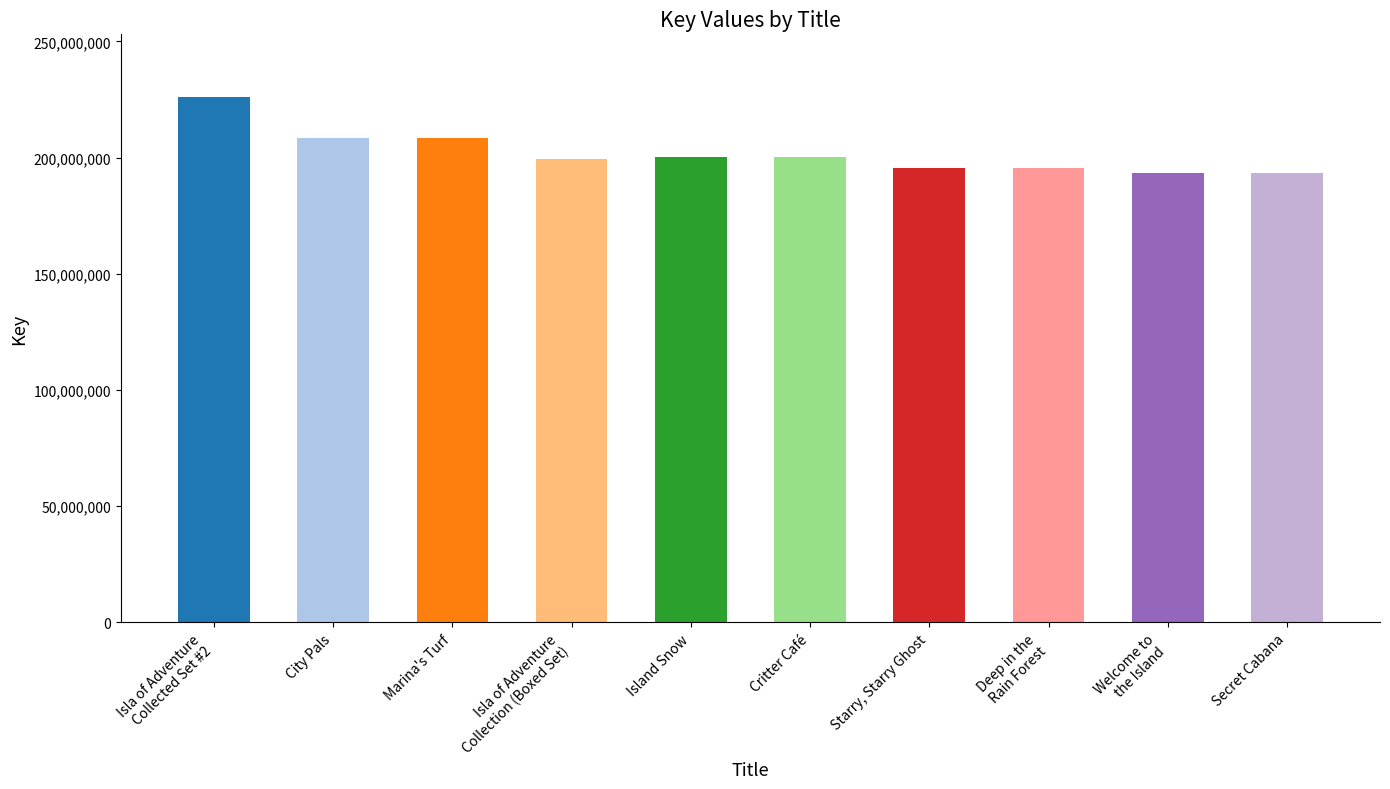

What is the label of the 1st bar from the right?

Secret Cabana